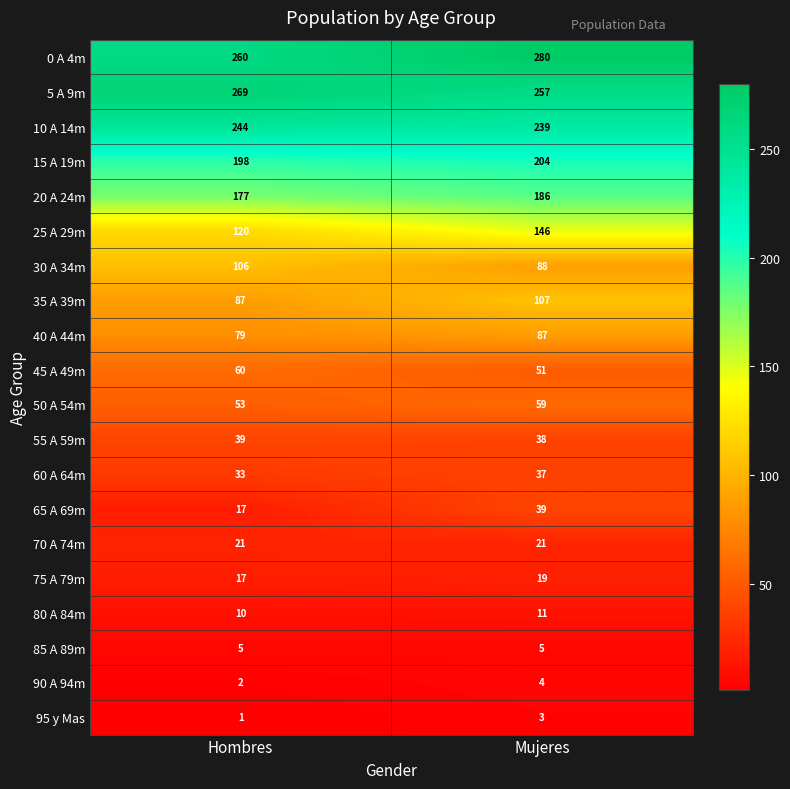

Read the 45 A 49m value at Mujeres.

51